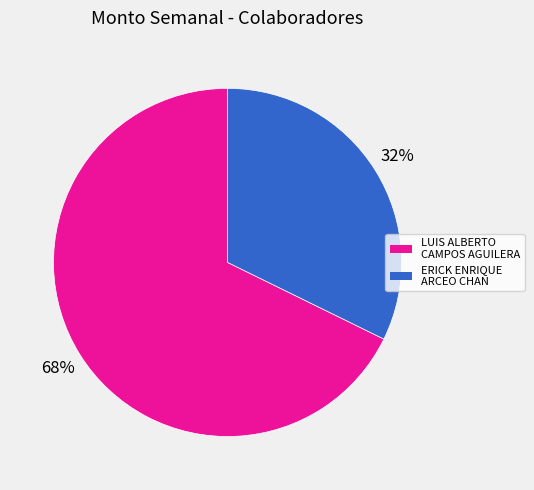

Between LUIS ALBERTO CAMPOS AGUILERA and ERICK ENRIQUE ARCEO CHAN, which is larger?

LUIS ALBERTO CAMPOS AGUILERA